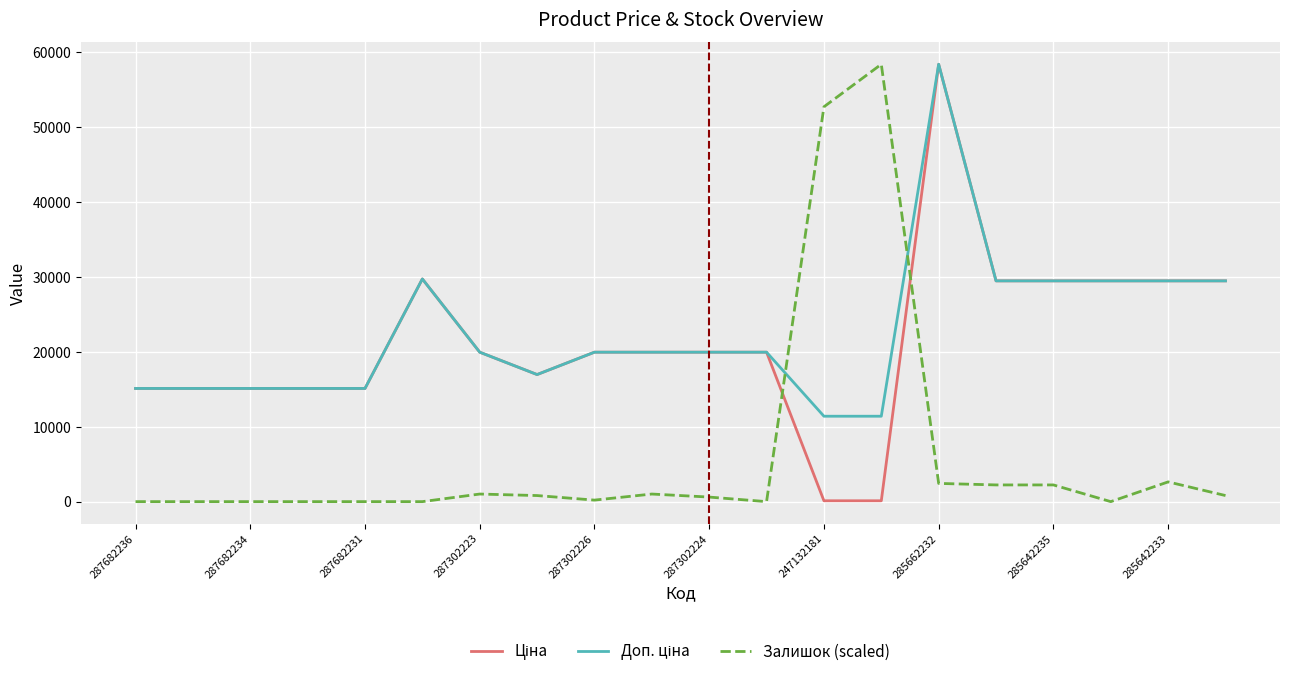

What is the maximum value shown in the chart?

58426.5